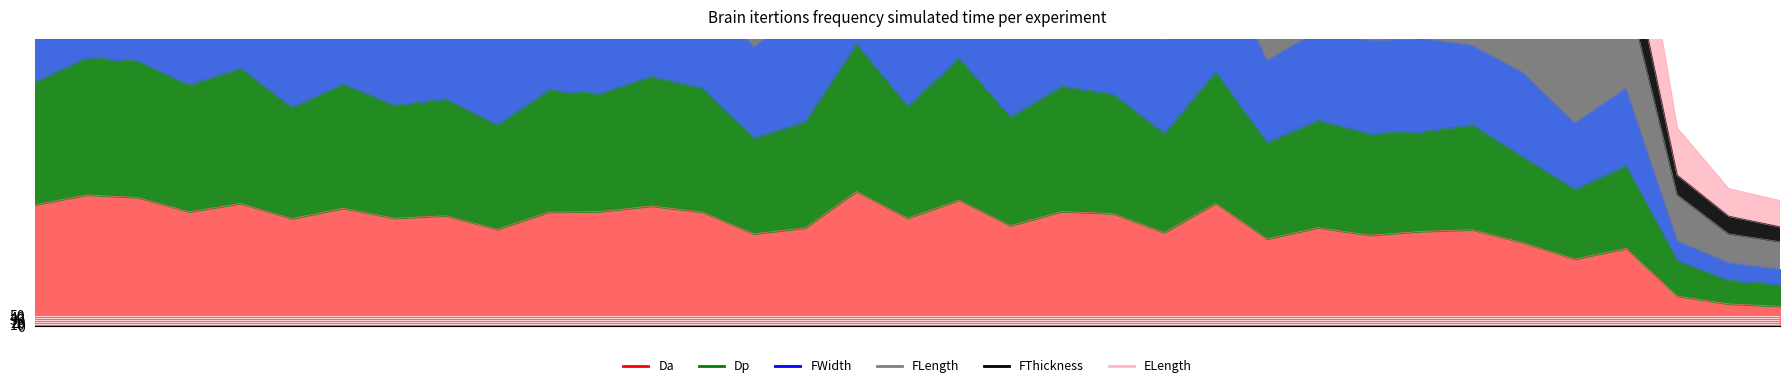

Between 17 and 35, which series saw the biggest shift?

FWidth